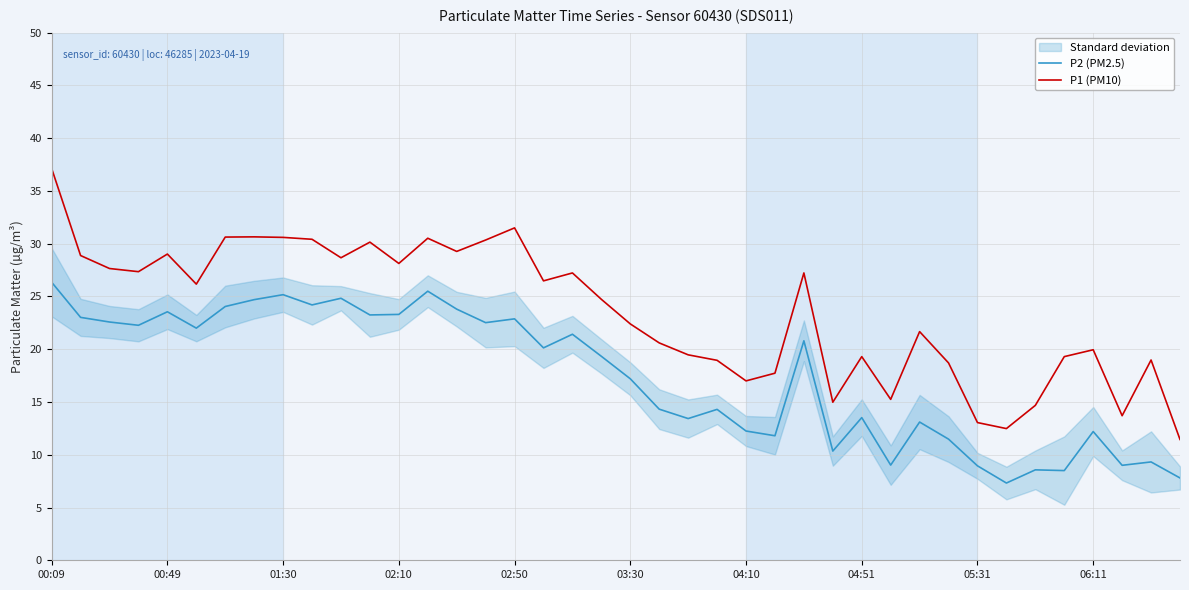

Reading left to right, what are all the values shown in this chart?

P2 (PM2.5): 26.4	23.0	22.6	22.3	23.6	22.0	24.1	24.7	25.2	24.2	24.8	23.2	23.3	25.5	23.8	22.5	22.9	20.1	21.4	19.3	17.2	14.3	13.4	14.3	12.2	11.8	20.8	10.3	13.5	9.0	13.1	11.5	8.9	7.3	8.6	8.5	12.2	9.0	9.3	7.8
P1 (PM10): 37.1	28.9	27.6	27.4	29.0	26.2	30.6	30.6	30.6	30.4	28.7	30.1	28.1	30.5	29.3	30.4	31.5	26.5	27.2	24.7	22.4	20.6	19.5	18.9	17.0	17.7	27.2	15.0	19.3	15.2	21.7	18.7	13.1	12.5	14.7	19.3	19.9	13.7	19.0	11.4